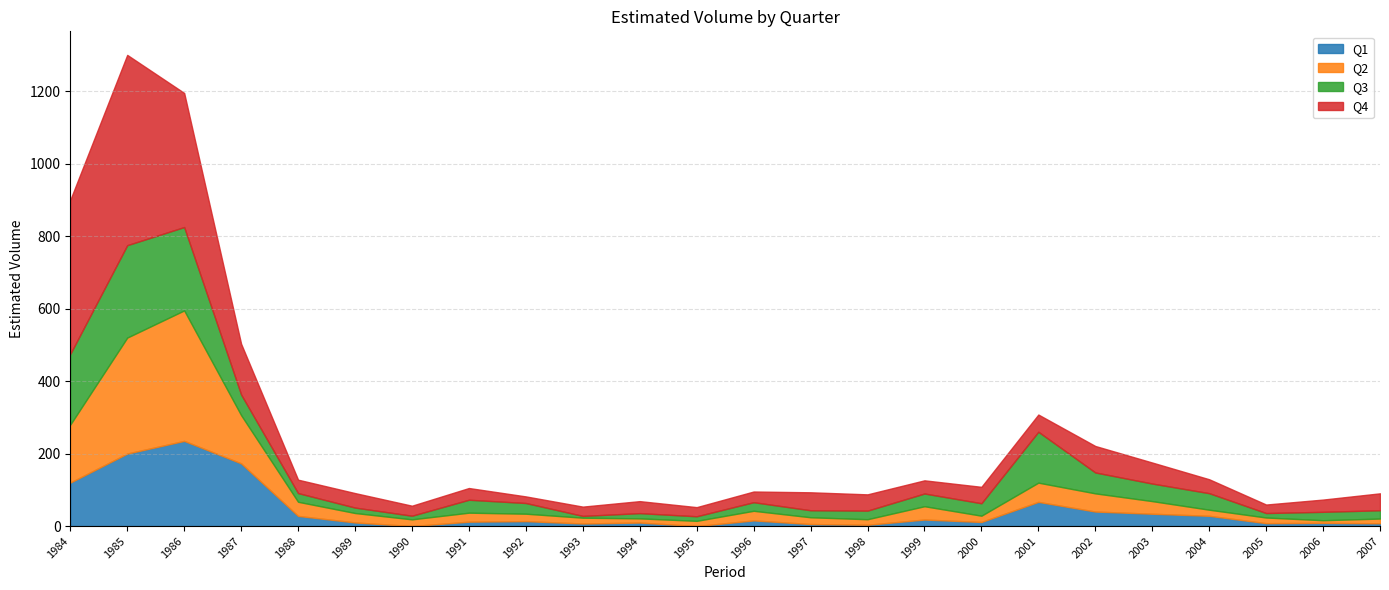

Reading right to left, extract all data points from this chart.

Q1: 7.7	8.8	8.0	28.3	34.0	40.1	66.7	11.3	18.0	3.6	5.5	15.6	-1.5	9.7	7.0	13.6	12.1	-5.0	10.0	28.0	173.0	235.0	200.0	120.0
Q2: 13.1	7.3	15.6	16.9	34.8	50.1	53.0	17.3	36.8	15.3	18.7	26.5	14.4	11.5	16.1	20.5	24.8	18.5	26.0	39.0	133.0	360.0	320.0	160.0
Q3: 22.9	23.2	12.3	45.6	48.4	57.7	140.4	34.4	35.1	23.7	19.4	23.7	12.6	14.5	4.9	29.5	35.7	10.0	15.0	24.0	57.0	230.0	255.0	195.0
Q4: 46.7	33.8	23.5	38.4	58.0	73.0	47.5	45.3	36.3	44.9	49.6	29.5	25.2	33.1	25.7	18.2	32.3	27.6	40.0	37.0	140.0	370.0	525.0	425.0